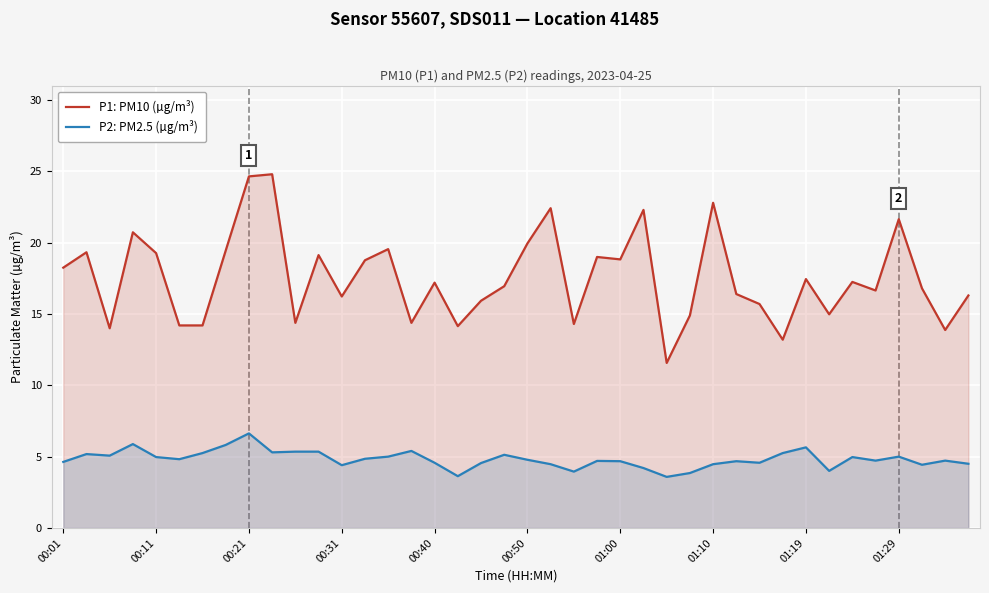

What position from the right is 14?

26